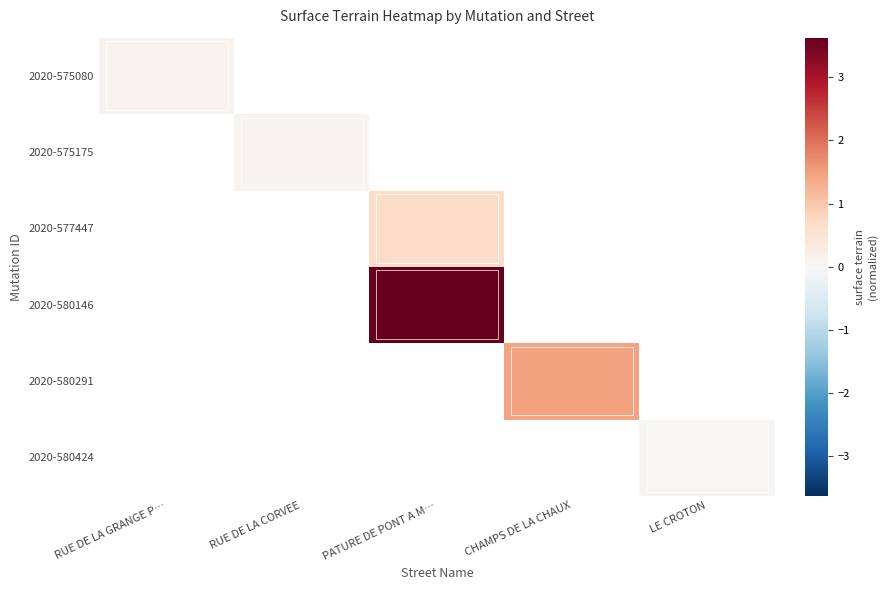

Reading left to right, list all the values displayed in this chart.

2020-575080: RUE DE LA GRANGE P…=0.1	RUE DE LA CORVEE=0.0	PATURE DE PONT A M…=0.0	CHAMPS DE LA CHAUX=0.0	LE CROTON=0.0
2020-575175: RUE DE LA GRANGE P…=0.0	RUE DE LA CORVEE=0.1	PATURE DE PONT A M…=0.0	CHAMPS DE LA CHAUX=0.0	LE CROTON=0.0
2020-577447: RUE DE LA GRANGE P…=0.0	RUE DE LA CORVEE=0.0	PATURE DE PONT A M…=0.7	CHAMPS DE LA CHAUX=0.0	LE CROTON=0.0
2020-580146: RUE DE LA GRANGE P…=0.0	RUE DE LA CORVEE=0.0	PATURE DE PONT A M…=3.6	CHAMPS DE LA CHAUX=0.0	LE CROTON=0.0
2020-580291: RUE DE LA GRANGE P…=0.0	RUE DE LA CORVEE=0.0	PATURE DE PONT A M…=0.0	CHAMPS DE LA CHAUX=1.5	LE CROTON=0.0
2020-580424: RUE DE LA GRANGE P…=0.0	RUE DE LA CORVEE=0.0	PATURE DE PONT A M…=0.0	CHAMPS DE LA CHAUX=0.0	LE CROTON=0.0